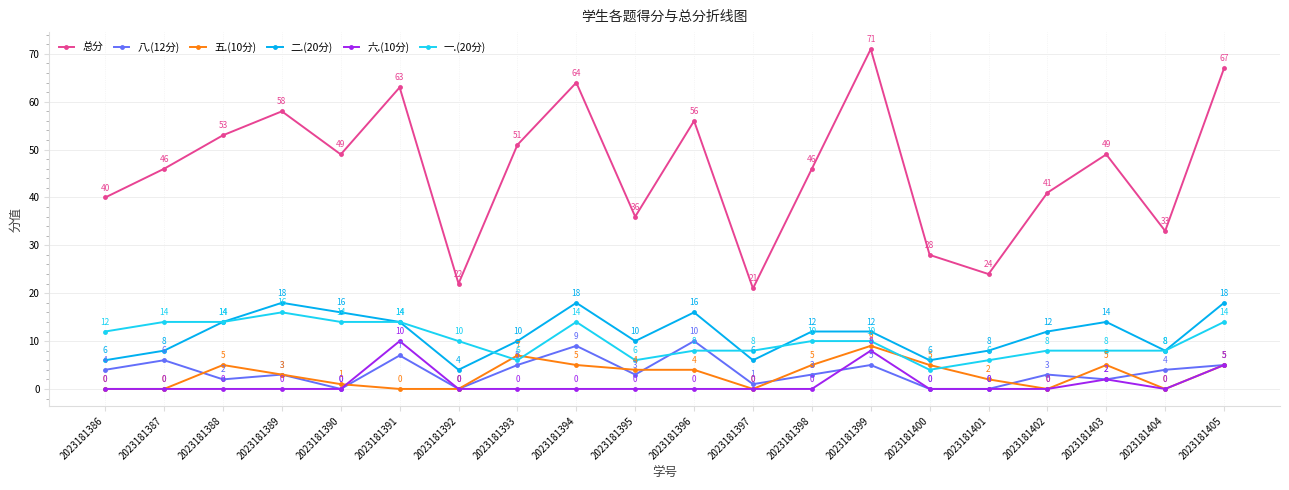

True or false: 五.(10分) and 一.(20分) cross at least once.

True